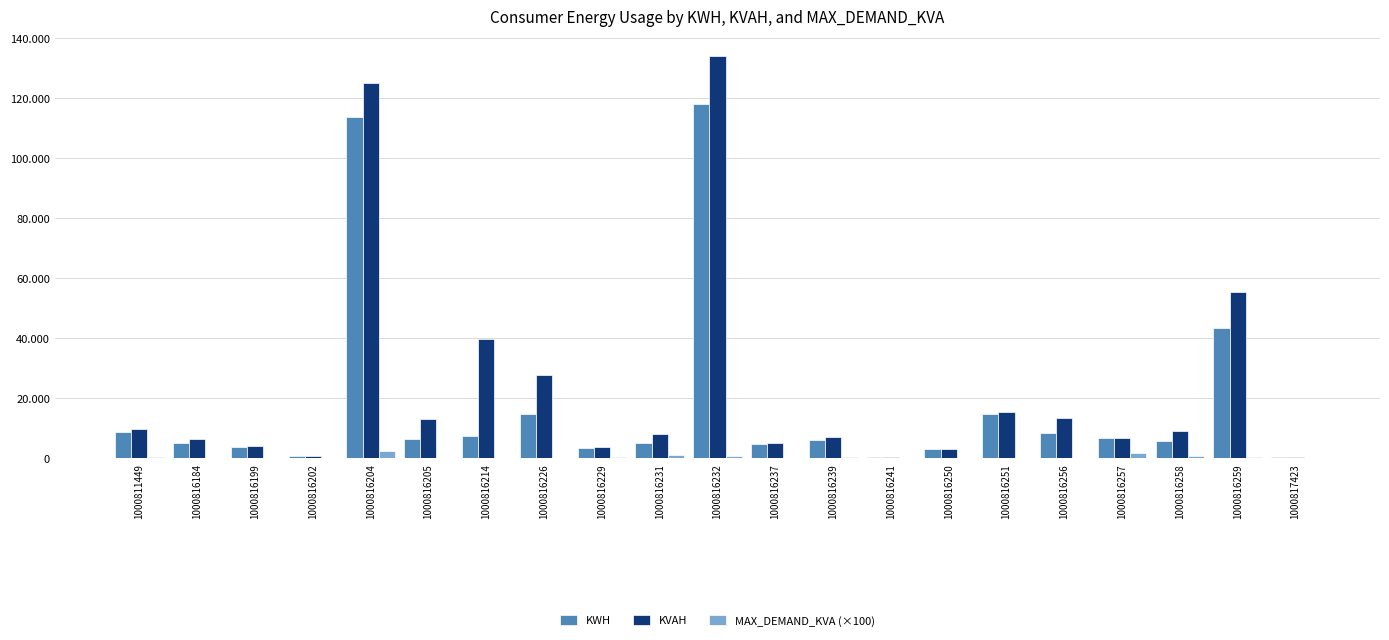

Reading left to right, what are all the values shown in this chart?

KWH: 8696.0	4938.0	3571.0	717.0	113689.0	6508.0	7232.0	14622.0	3387.0	5071.0	118053.0	4645.0	5990.0	354.0	3013.0	14845.0	8446.0	6587.0	5590.0	43306.0	381.0
KVAH: 9671.0	6429.0	4019.0	727.0	124861.0	12915.0	39582.0	27691.0	3570.0	8028.0	133901.0	5107.0	7084.0	419.0	3135.0	15249.0	13517.0	6598.0	9092.0	55299.0	387.0
MAX_DEMAND_KVA (×100): 248.0	66.0	0.0	60.6	2253.0	48.0	0.0	26.0	284.0	1084.0	694.0	35.0	339.0	19.8	25.0	107.4	64.0	1584.2	781.4	512.0	55.0